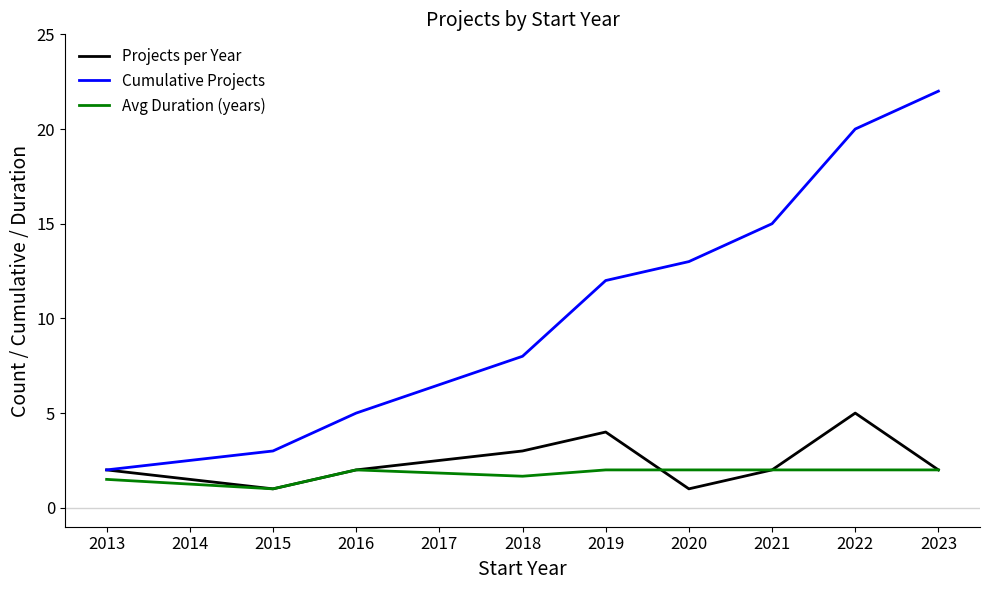

At which category is the sum across all series the highest?

2022